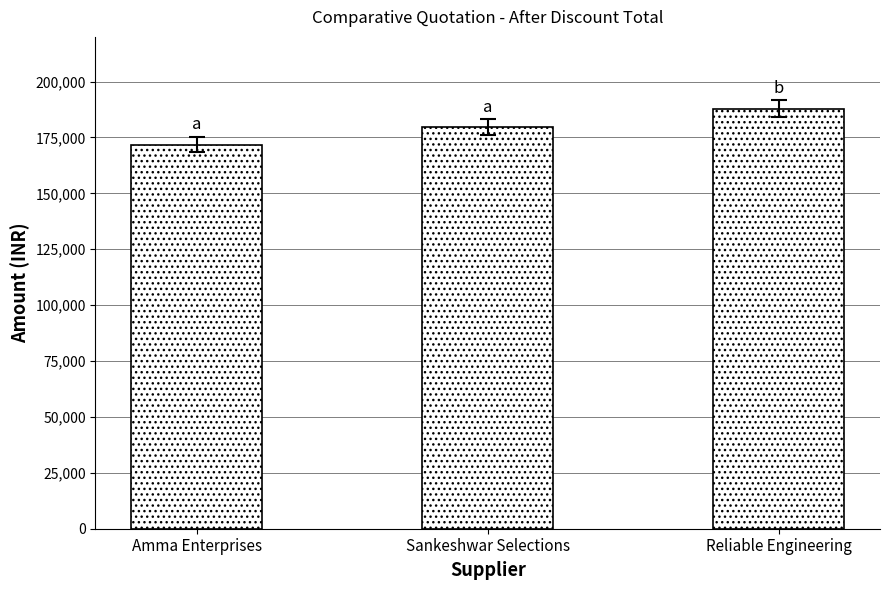

Between Sankeshwar Selections and Amma Enterprises, which is larger?

Sankeshwar Selections